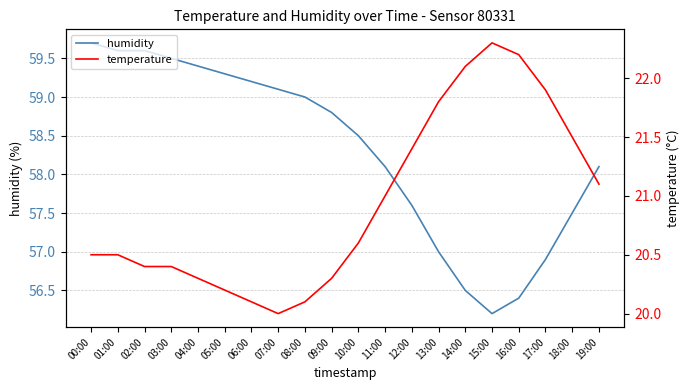

True or false: temperature has more than 1 interior local peaks.

False